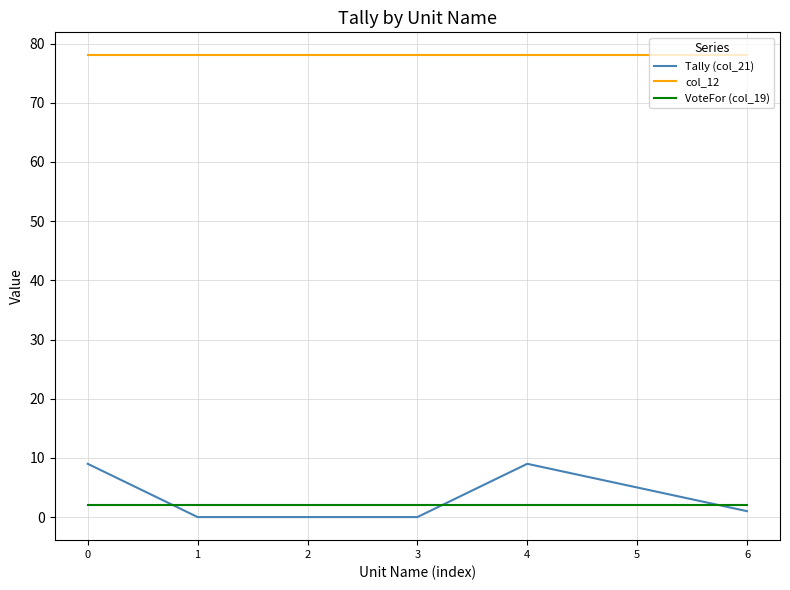

Does the chart have visible grid lines?

Yes